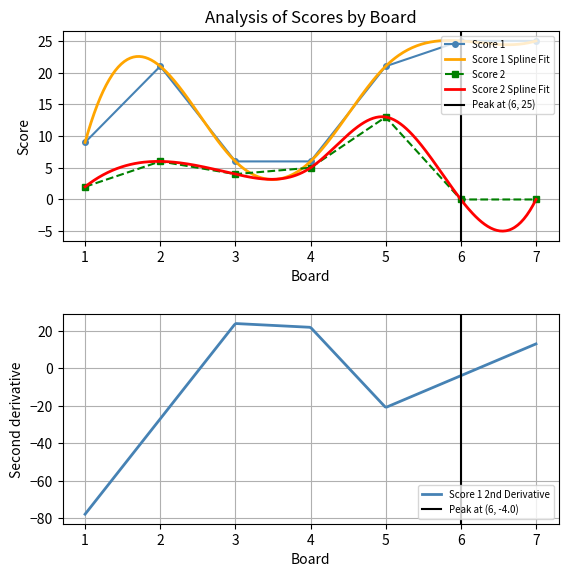

Which series has the largest total across all categories?

Score 1